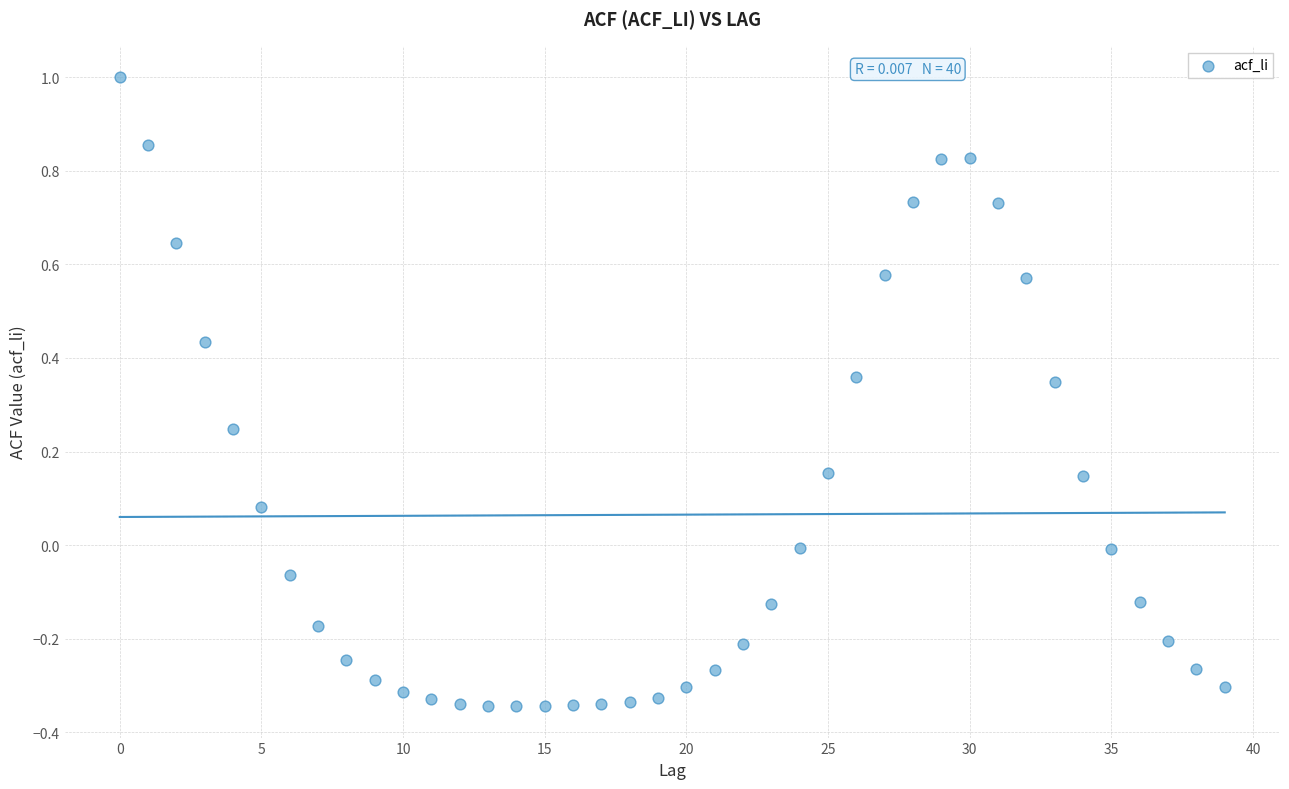

How many data points are displayed?

40